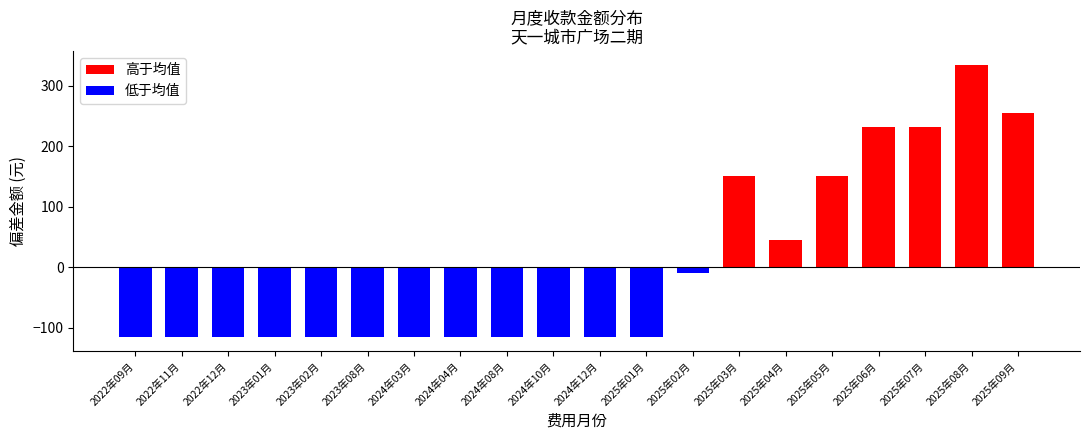

What is the sum of all 低于均值 values?

-1399.2